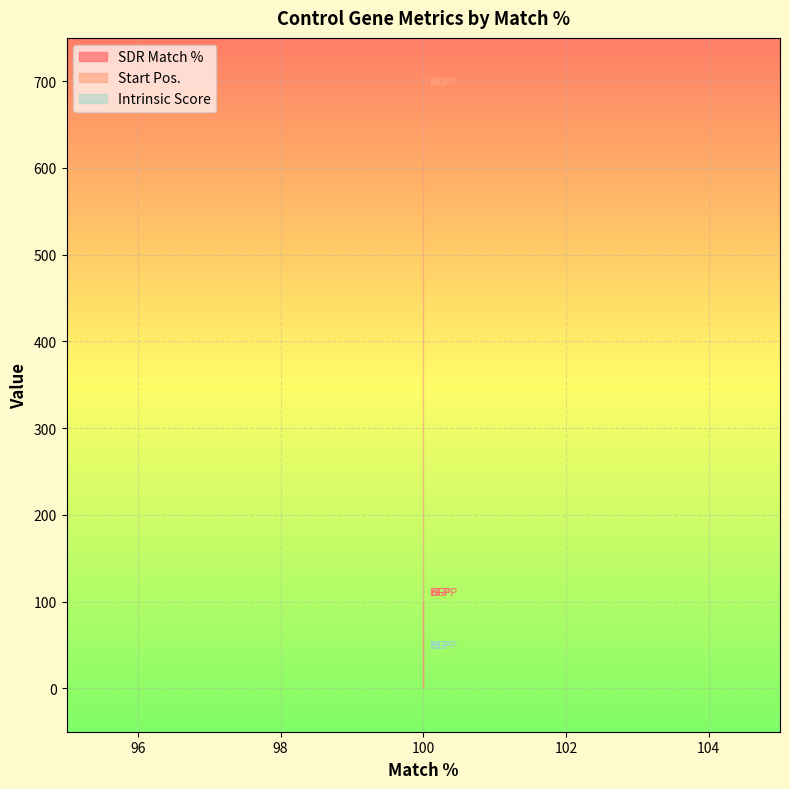

Reading left to right, list all the values displayed in this chart.

SDR Match %: 100	100	100
Start Pos.: 668	668	668
Intrinsic Score: 0	0	0